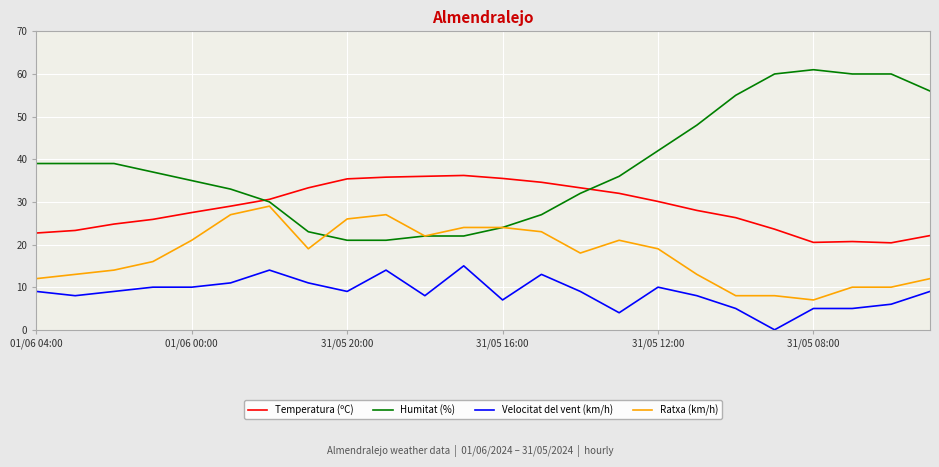

True or false: Velocitat del vent (km/h) has more than 1 interior local peaks.

True